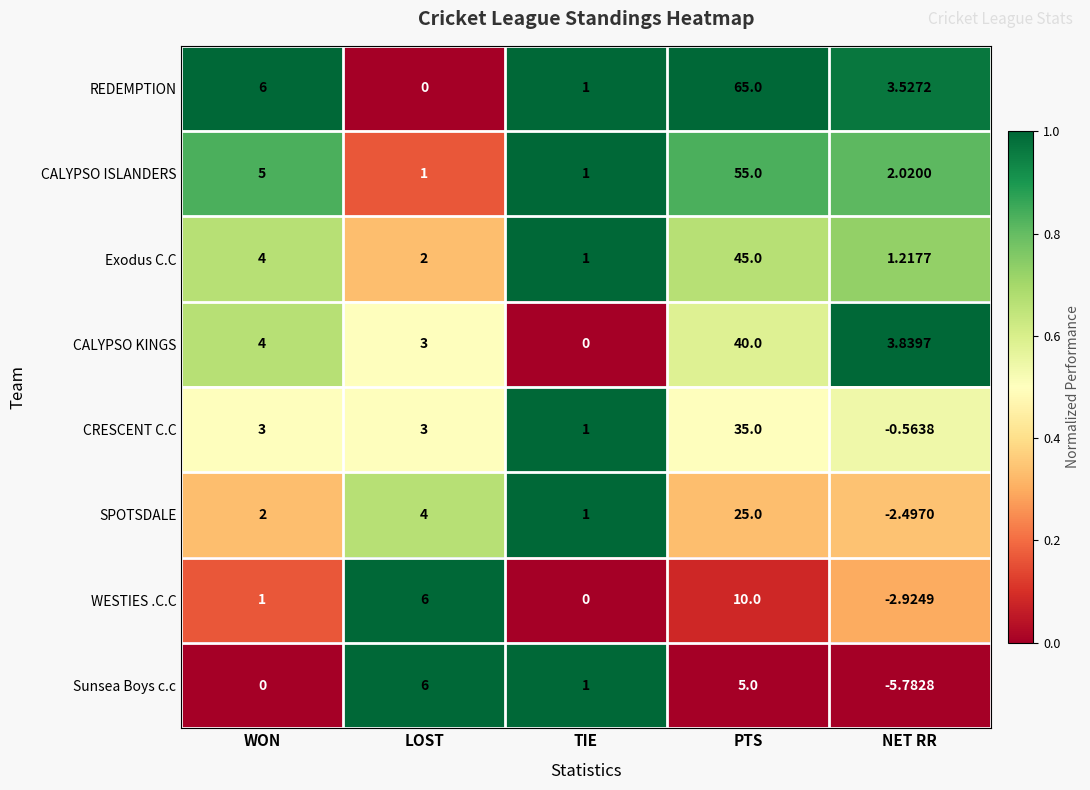

How many negative values does the Sunsea Boys c.c series have?

1